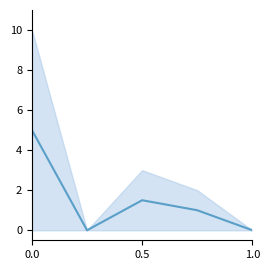

Between 0.5 and 4, which is larger?

0.5